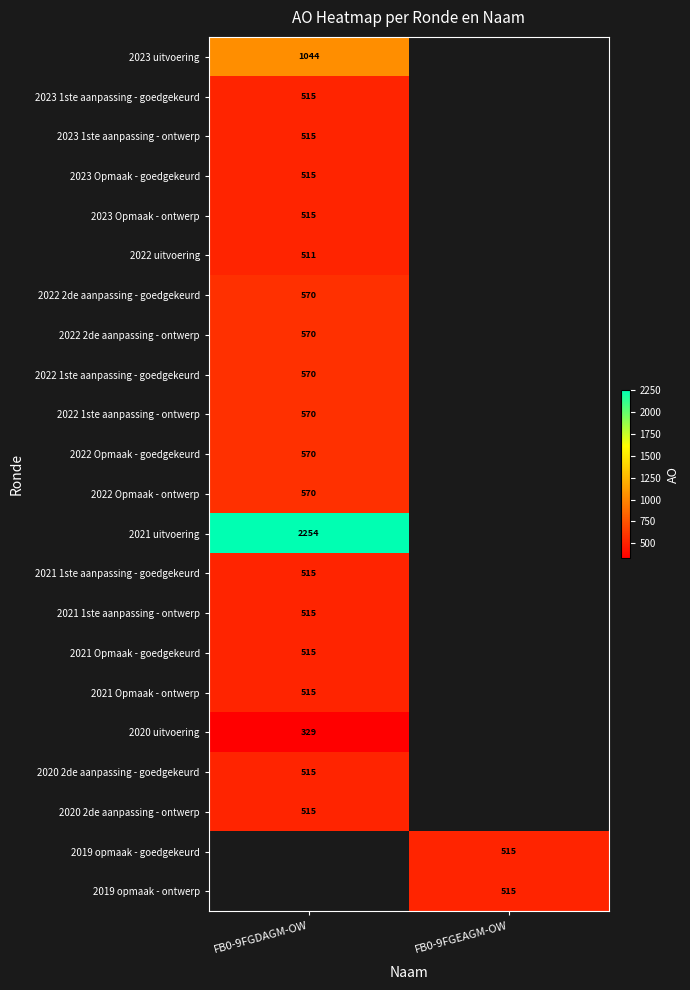

The 2022 uitvoering series shows 847 at FB0-9FGDAGM-OW. True or false?

False